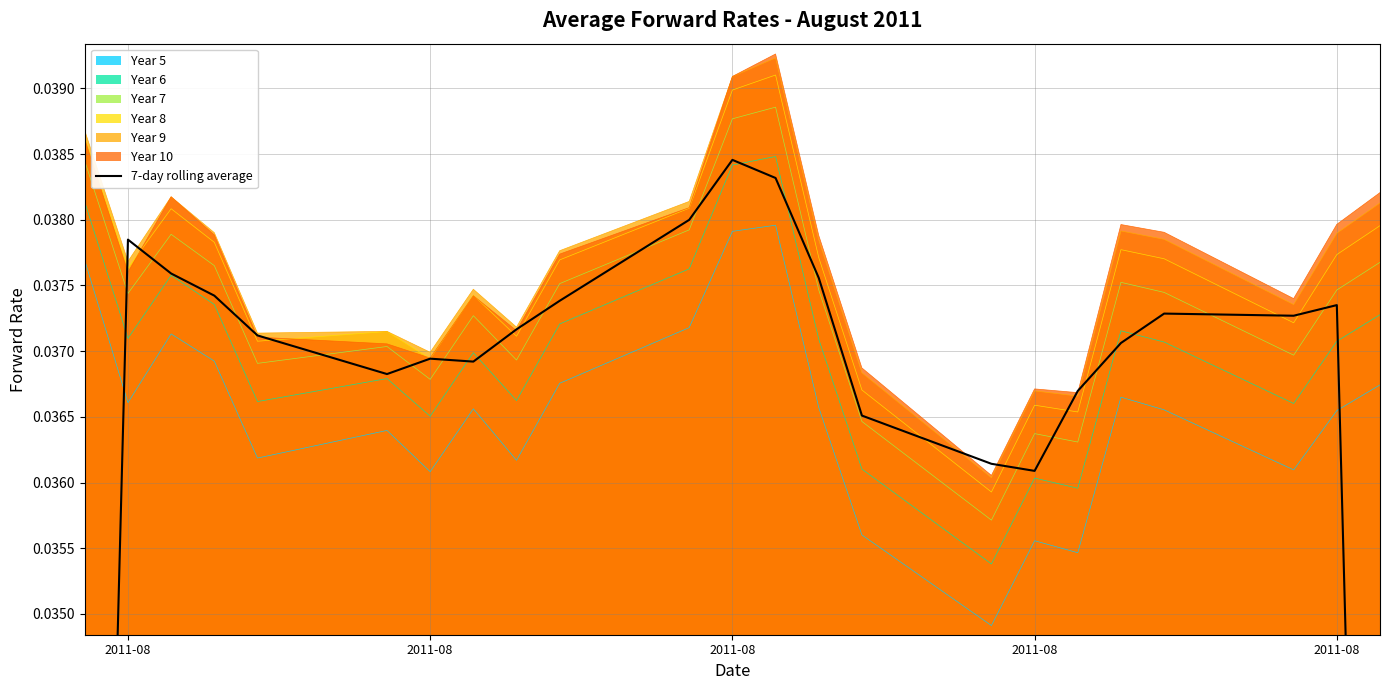

Does the chart display data point markers on the line(s)?

No